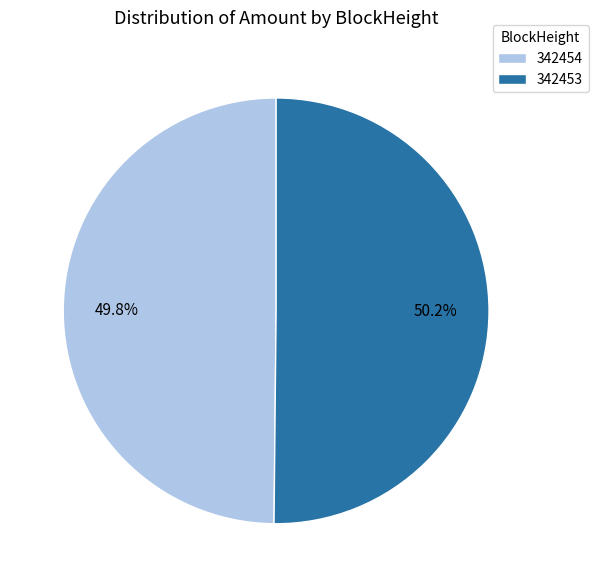

To the nearest percent, what is the difference between the largest and smallest slice percentages?

0%